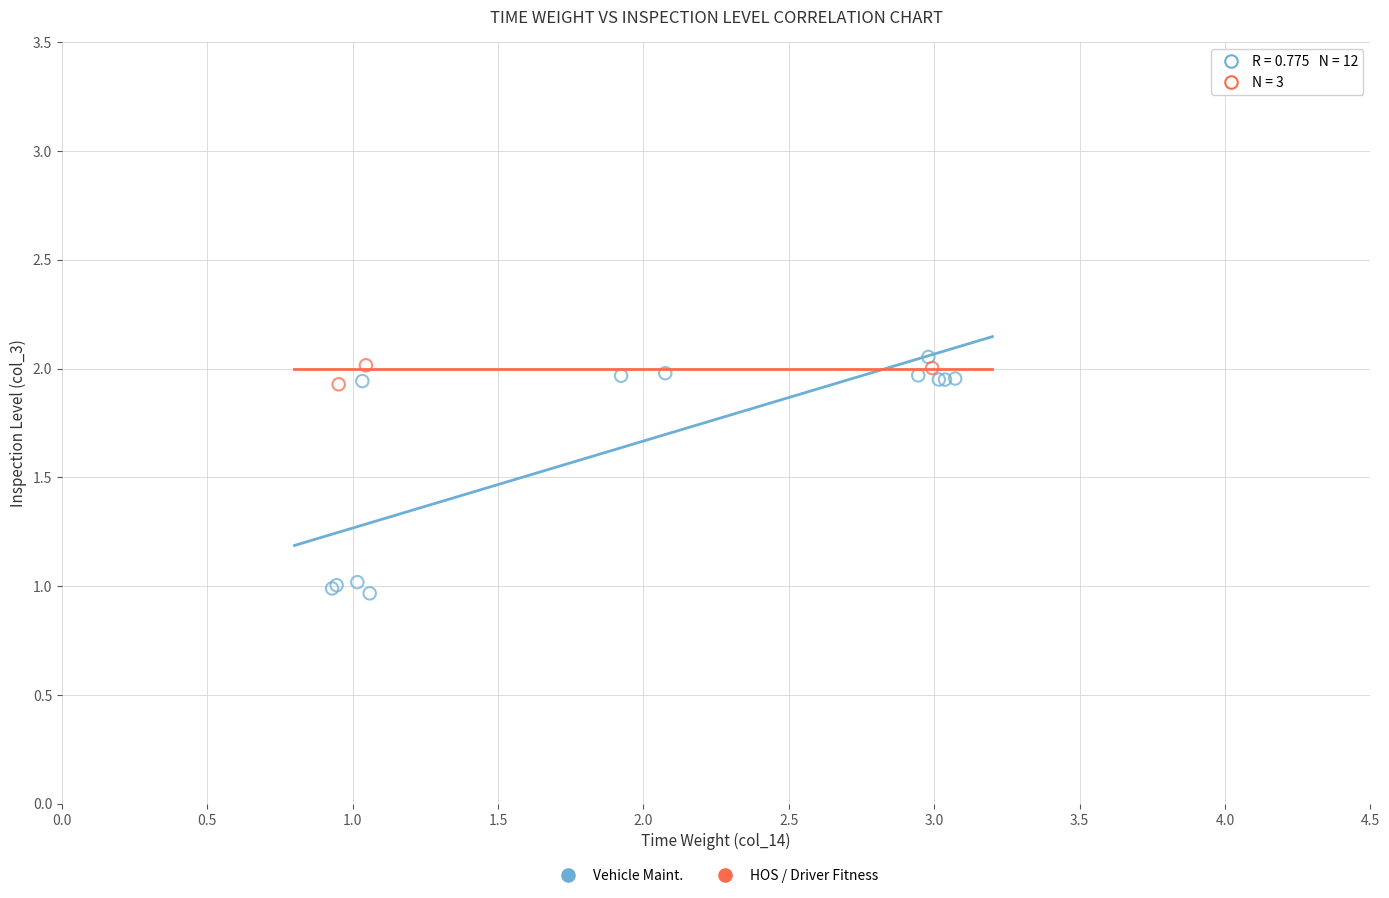

Which series has the widest spread of Y values?

Vehicle Maint.